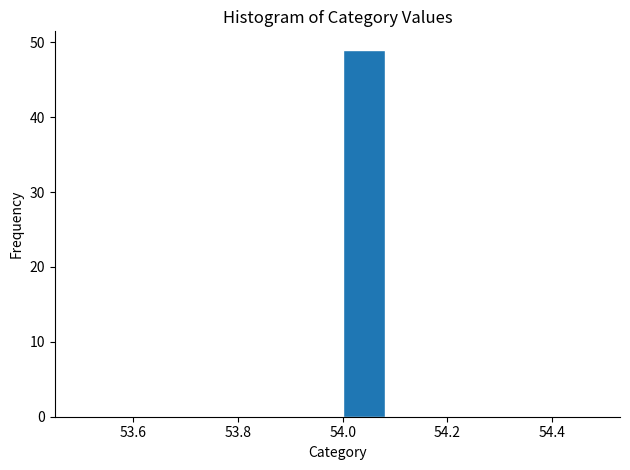

How tall is the bar that spans 54.0 to 54.1 on the x-axis? The values are not printed on the chart, so give them approximately, as read against the axis.

49